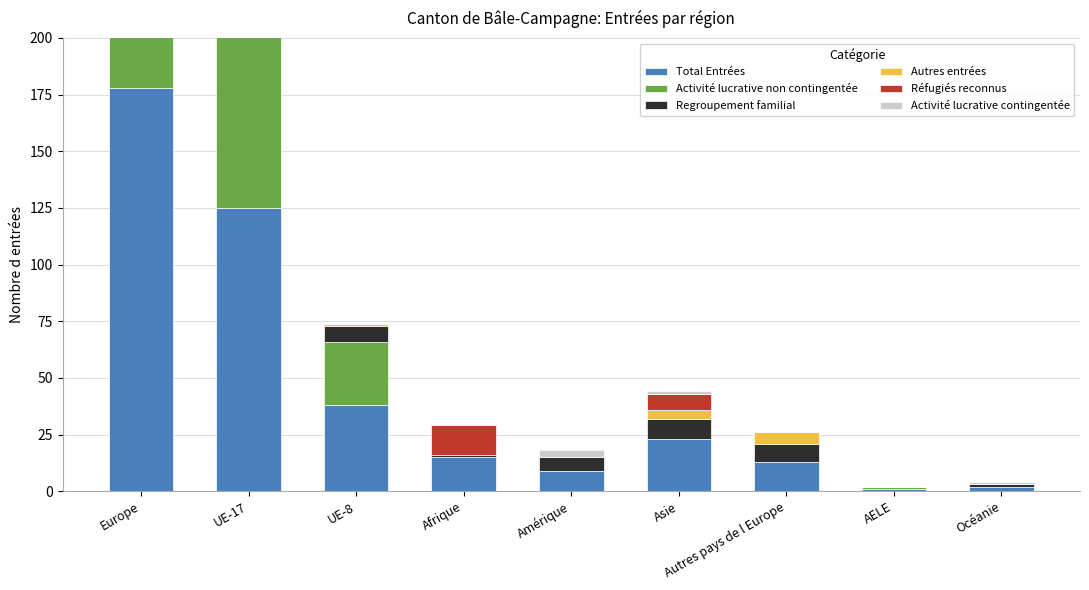

Reading left to right, transcribe all the data shown in this chart.

Total Entrées: Europe=178	UE-17=125	UE-8=38	Afrique=15	Amérique=9	Asie=23	Autres pays de l Europe=13	AELE=1	Océanie=2
Activité lucrative non contingentée: Europe=110	UE-17=81	UE-8=28	Afrique=0	Amérique=0	Asie=0	Autres pays de l Europe=0	AELE=1	Océanie=0
Regroupement familial: Europe=44	UE-17=29	UE-8=7	Afrique=1	Amérique=6	Asie=9	Autres pays de l Europe=8	AELE=0	Océanie=1
Autres entrées: Europe=10	UE-17=4	UE-8=1	Afrique=0	Amérique=0	Asie=4	Autres pays de l Europe=5	AELE=0	Océanie=0
Réfugiés reconnus: Europe=0	UE-17=0	UE-8=0	Afrique=13	Amérique=0	Asie=7	Autres pays de l Europe=0	AELE=0	Océanie=0
Activité lucrative contingentée: Europe=2	UE-17=1	UE-8=0	Afrique=0	Amérique=3	Asie=1	Autres pays de l Europe=0	AELE=0	Océanie=1